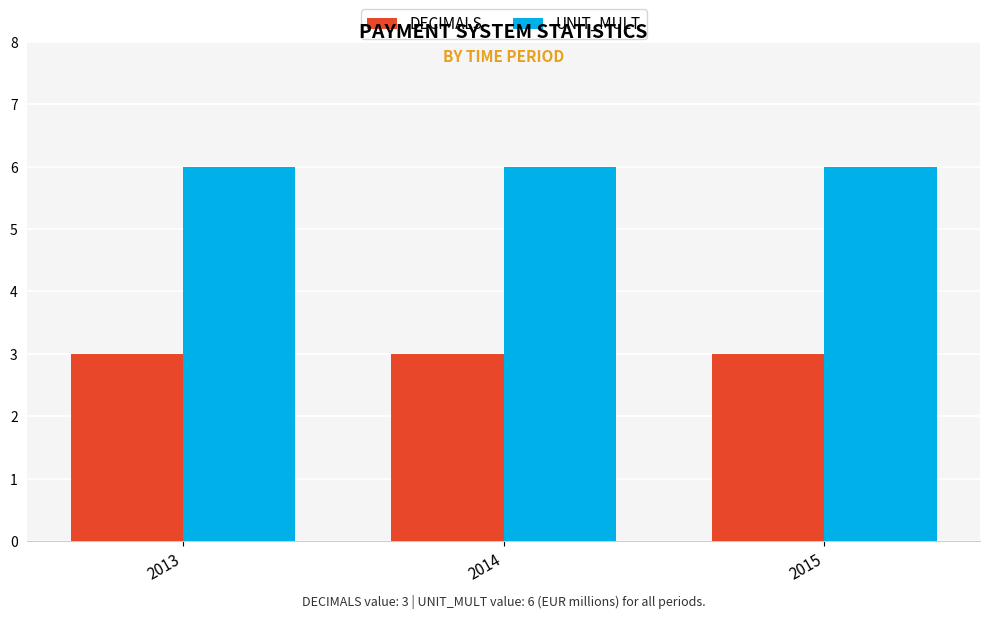

List the series in order of their peak value, lowest first.

DECIMALS, UNIT_MULT